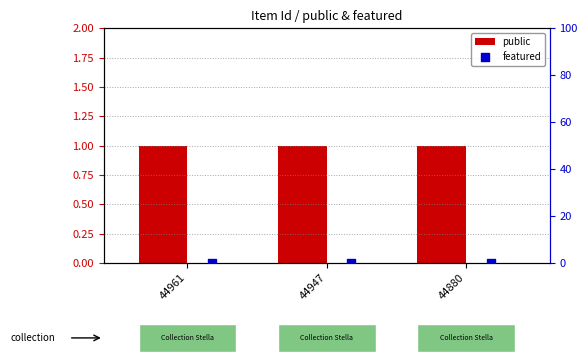

Which series reaches the maximum Y coordinate?

public